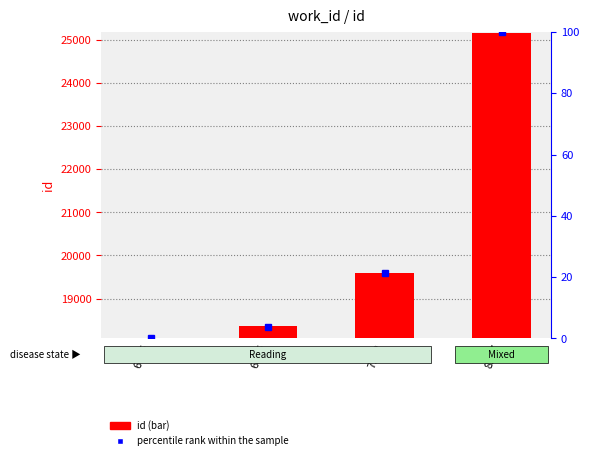

Which has a higher value, 6786 or 7192?

7192